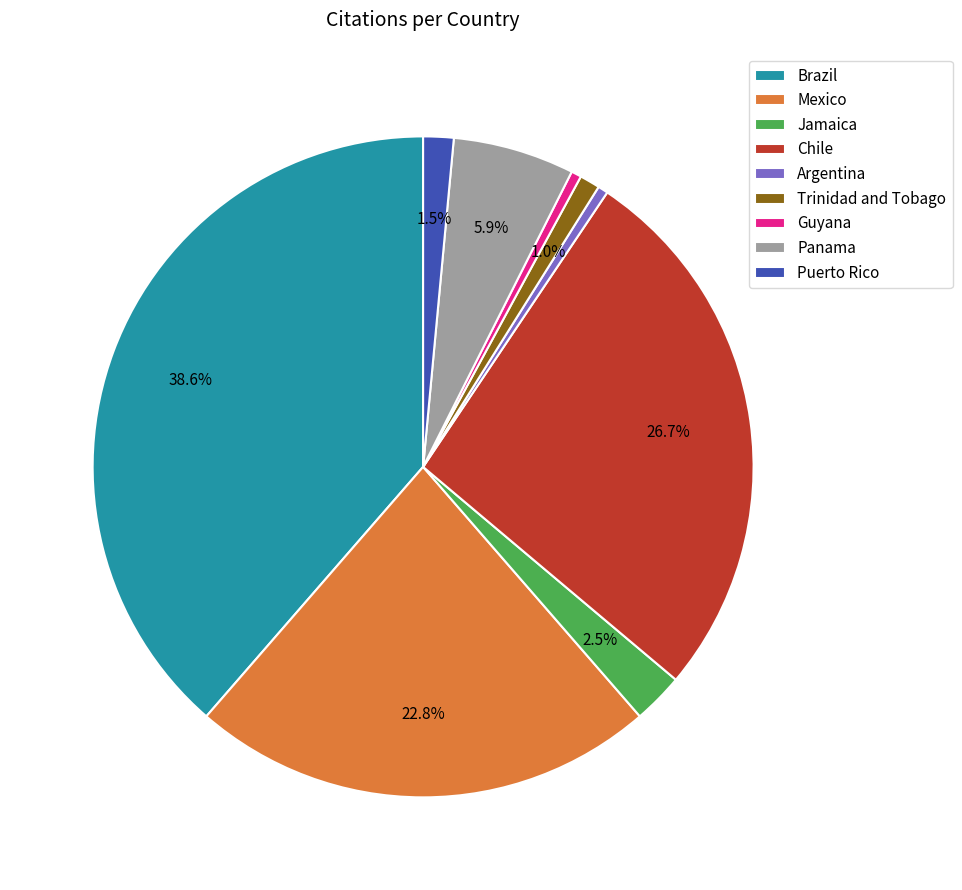

To the nearest percent, what portion does Panama represent?

6%